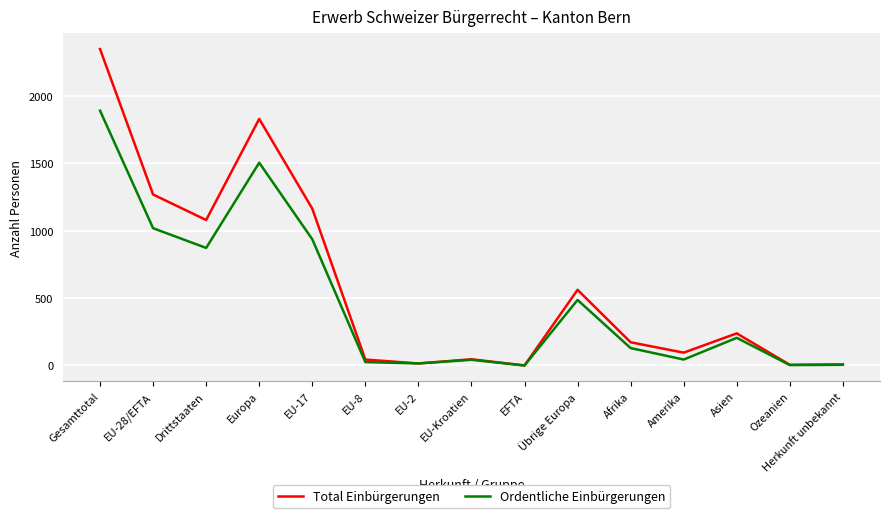

Rank the series by their average value, from lowest to highest.

Ordentliche Einbürgerungen, Total Einbürgerungen